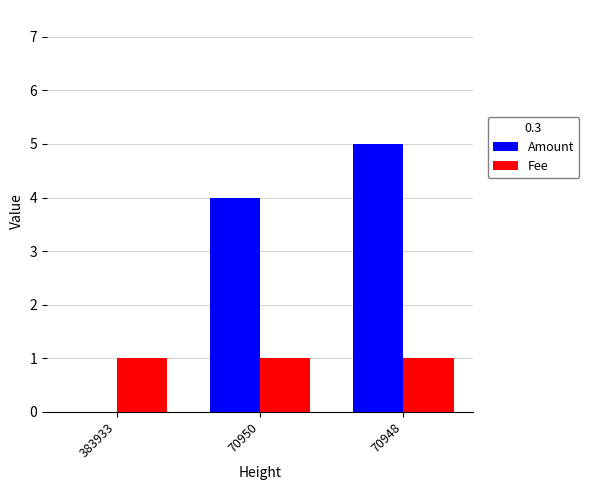

What is the highest value of the Fee series?

1